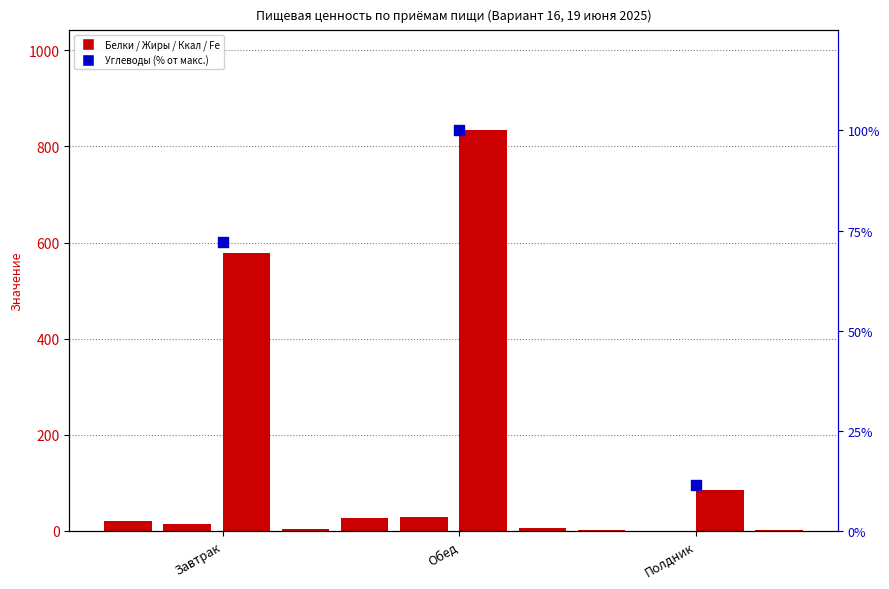

What is the total value across all series at Обед?

996.5